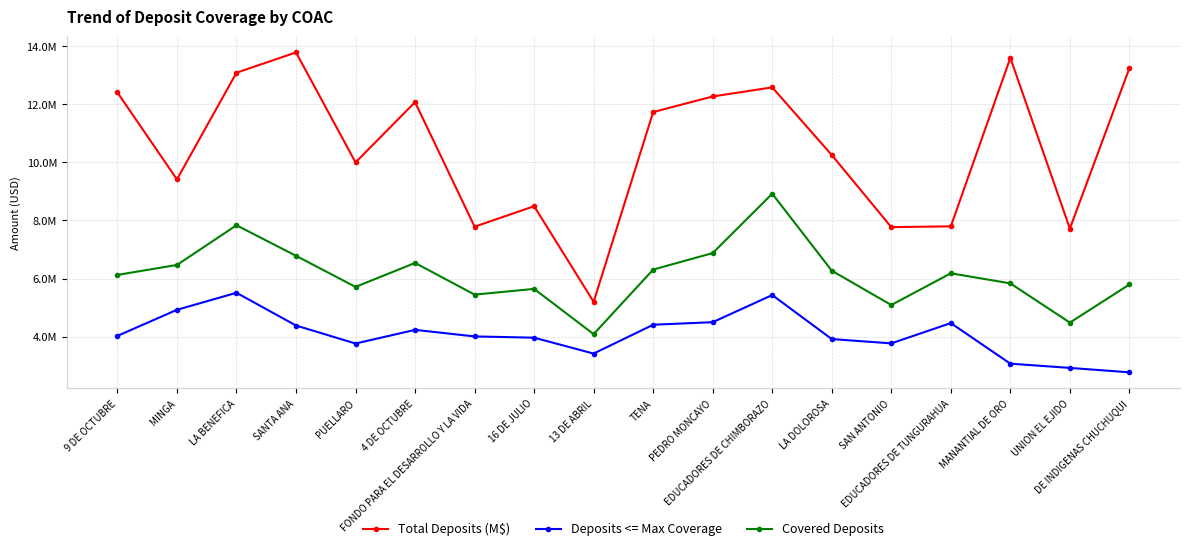

What are all the series names shown in the legend?

Total Deposits (M$), Deposits <= Max Coverage, Covered Deposits